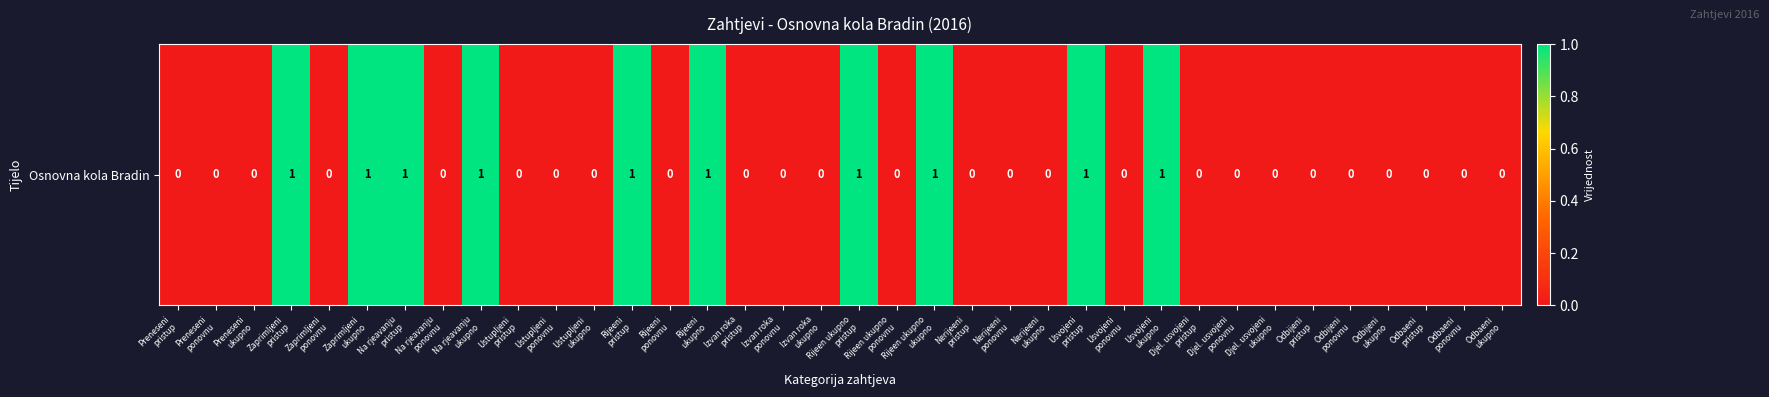

Count the values in the range 0 to 1.

36